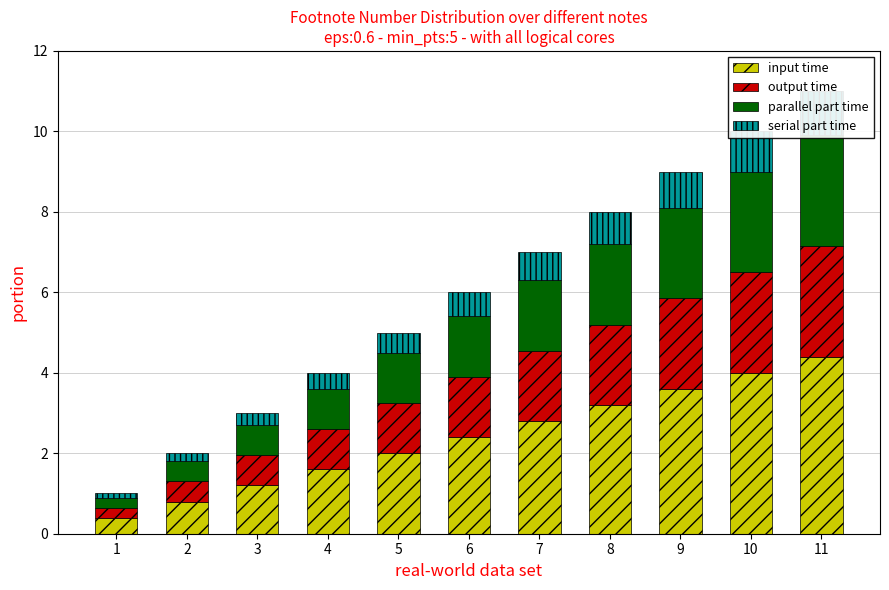

How many bars are there in each group?

4